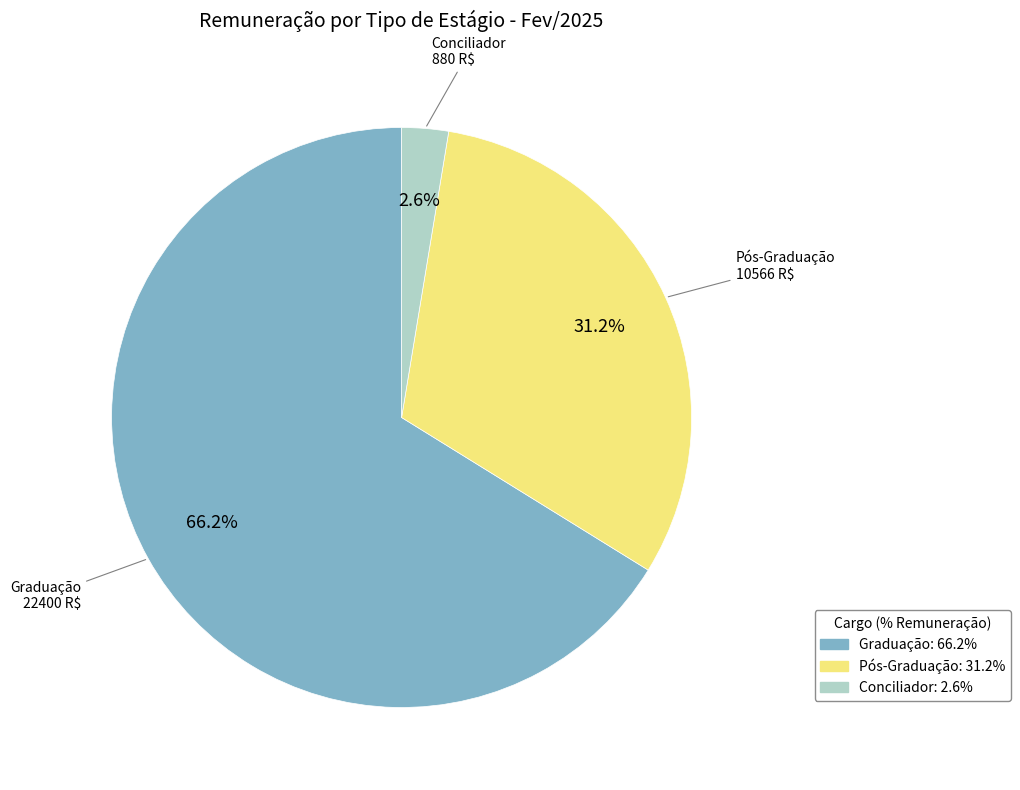

To the nearest percent, what is the difference between the largest and smallest slice percentages?

64%